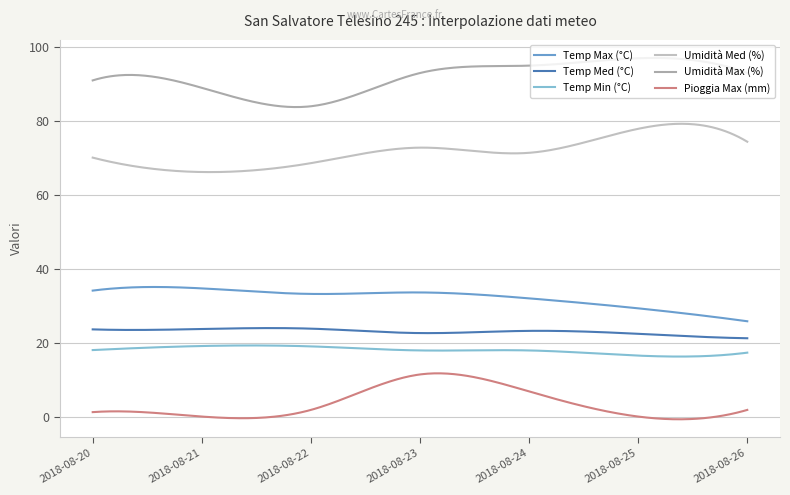

True or false: Umidità Med (%) has more than 0 points higher than both neighbors.

True